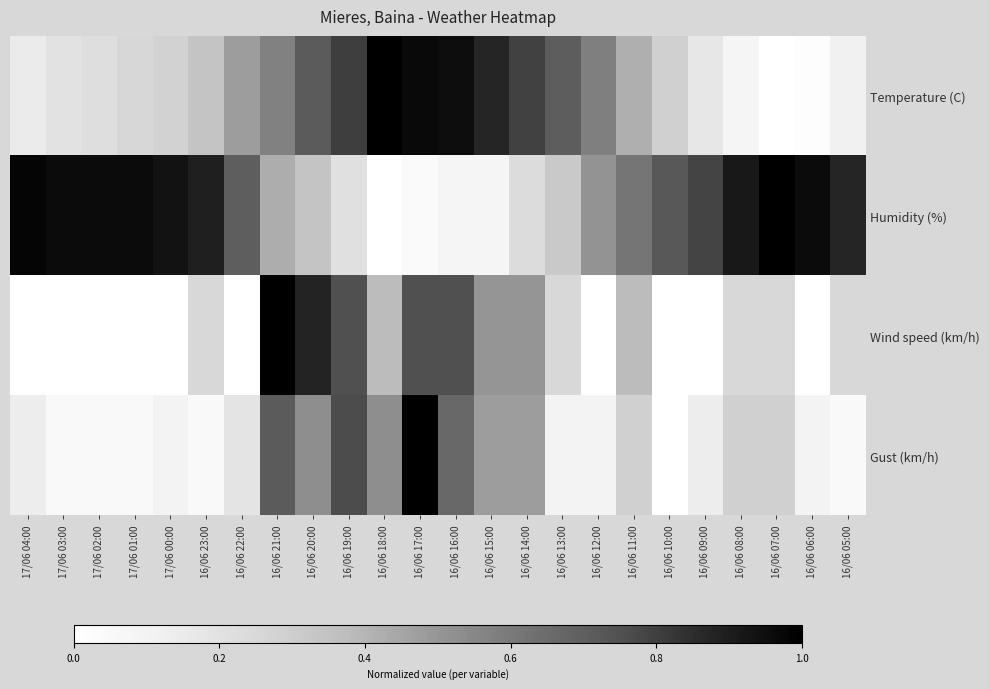

What is the total value across all series at 16/06 22:00?

1.4